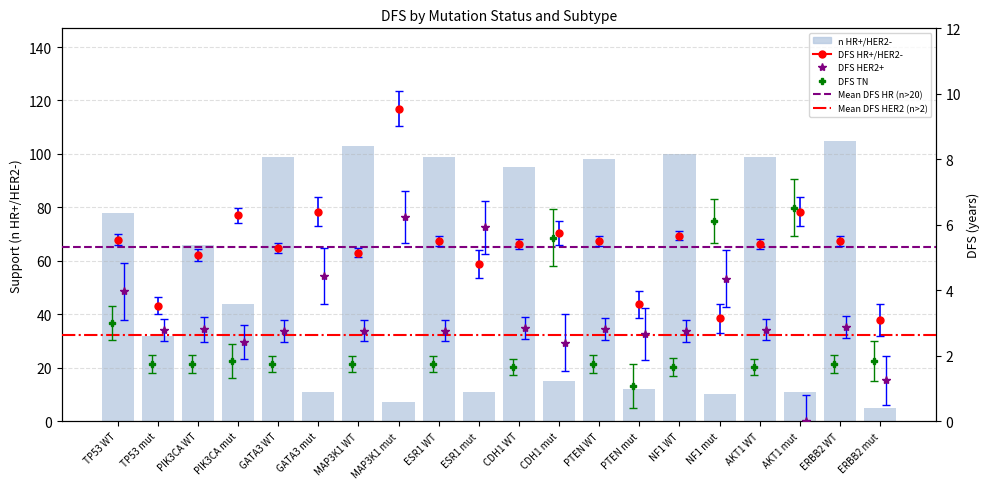

Count the number of values greater than 66.

9